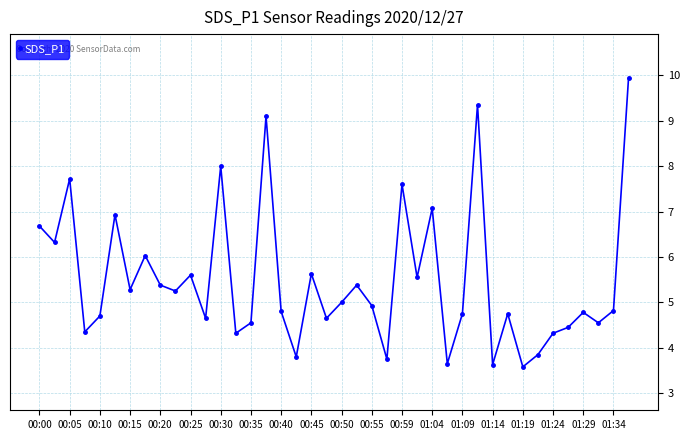

What is the minimum value shown in the chart?

3.6